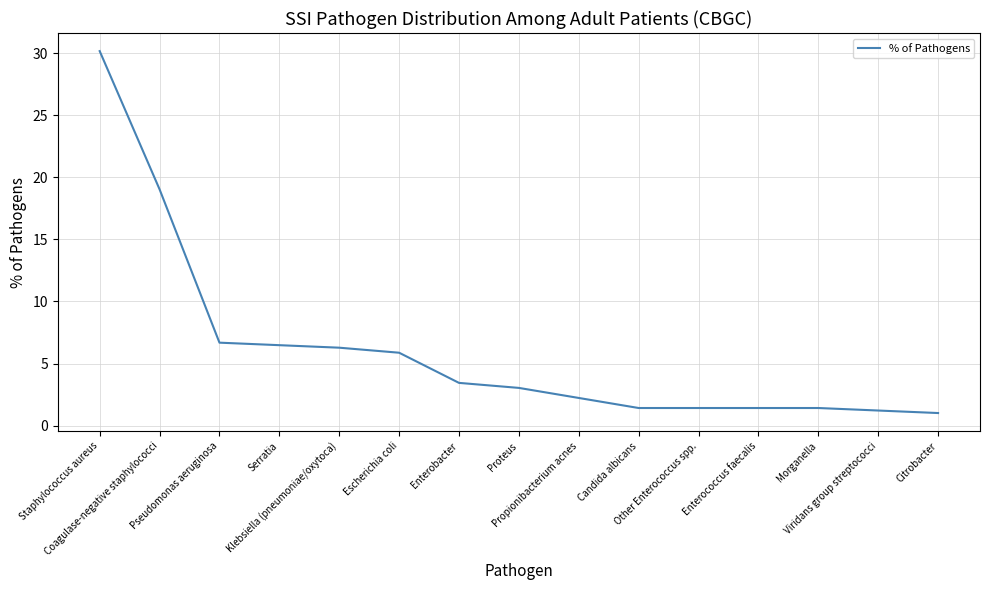

Which has a higher value, Viridans group streptococci or Klebsiella (pneumoniae/oxytoca)?

Klebsiella (pneumoniae/oxytoca)